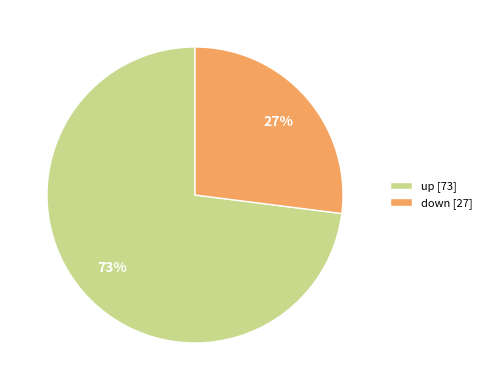

To the nearest percent, what is the difference between the largest and smallest slice percentages?

46%